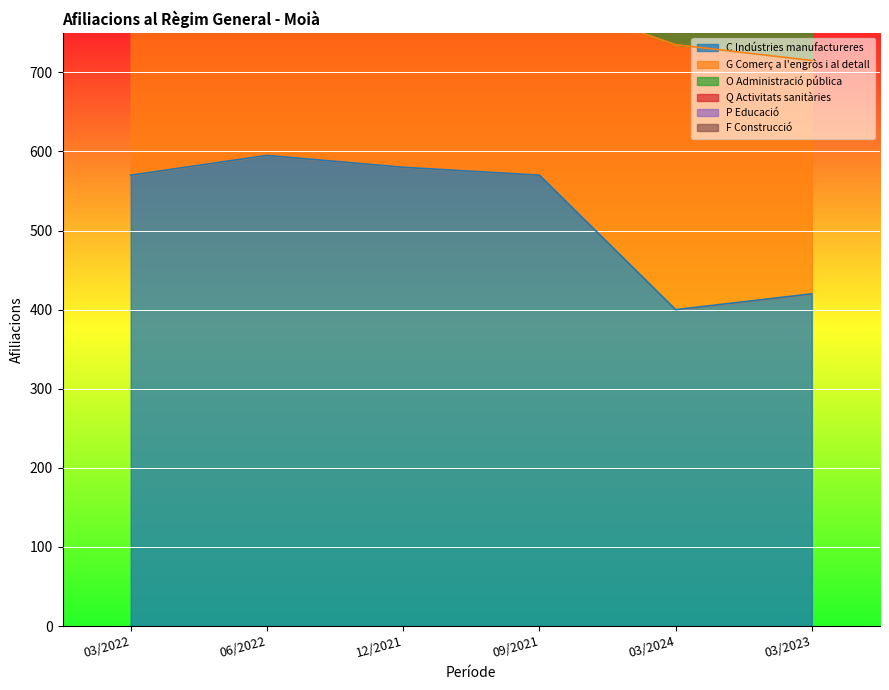

How many data points in Q Activitats sanitàries are less than 120?

3